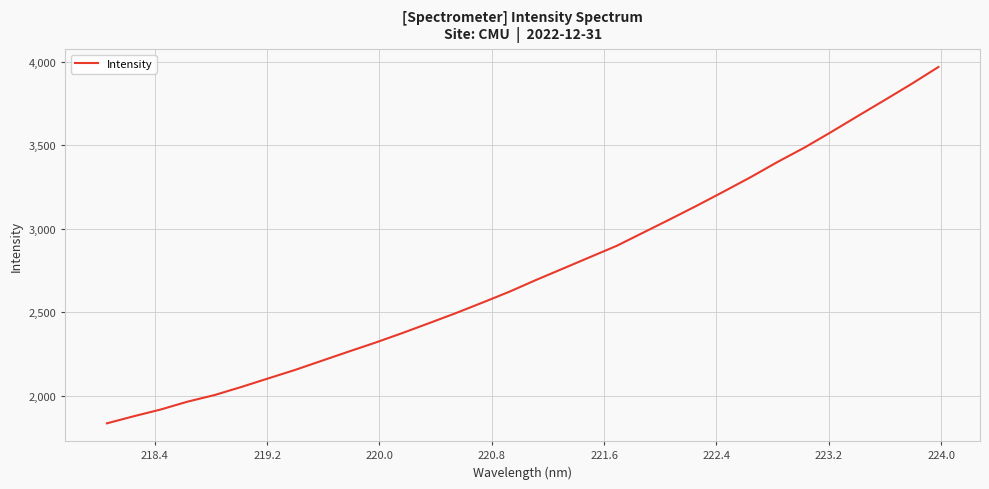

What is the minimum value shown in the chart?

1834.5